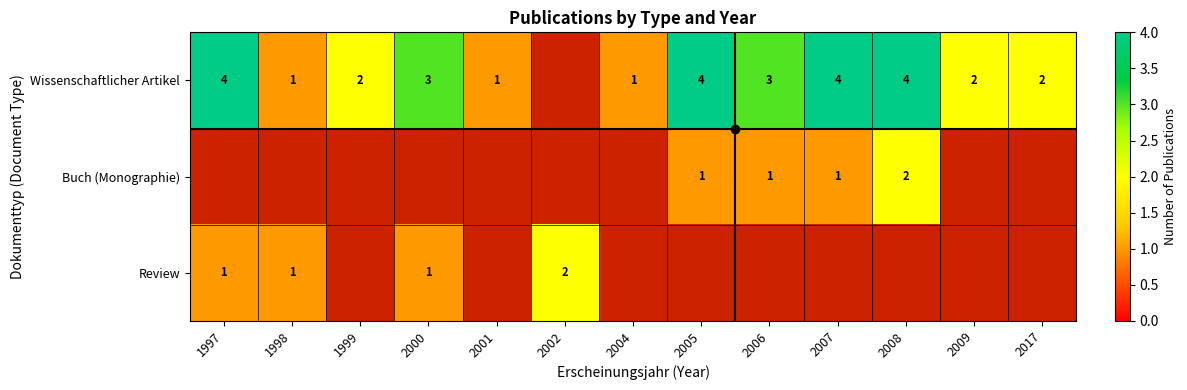

Is it true that Wissenschaftlicher Artikel equals 1 at 2004?

True